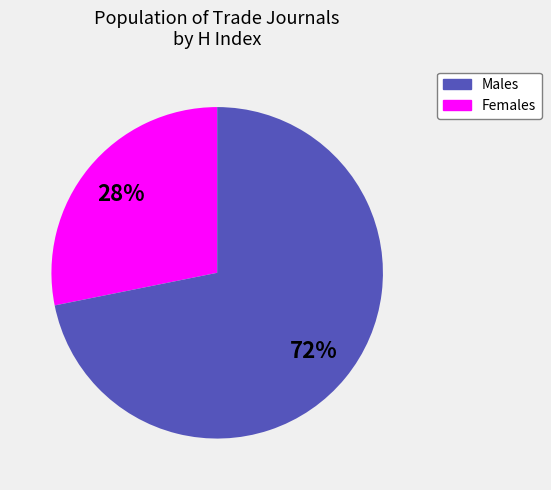

Rank the categories by value from highest to lowest.

Females, Males